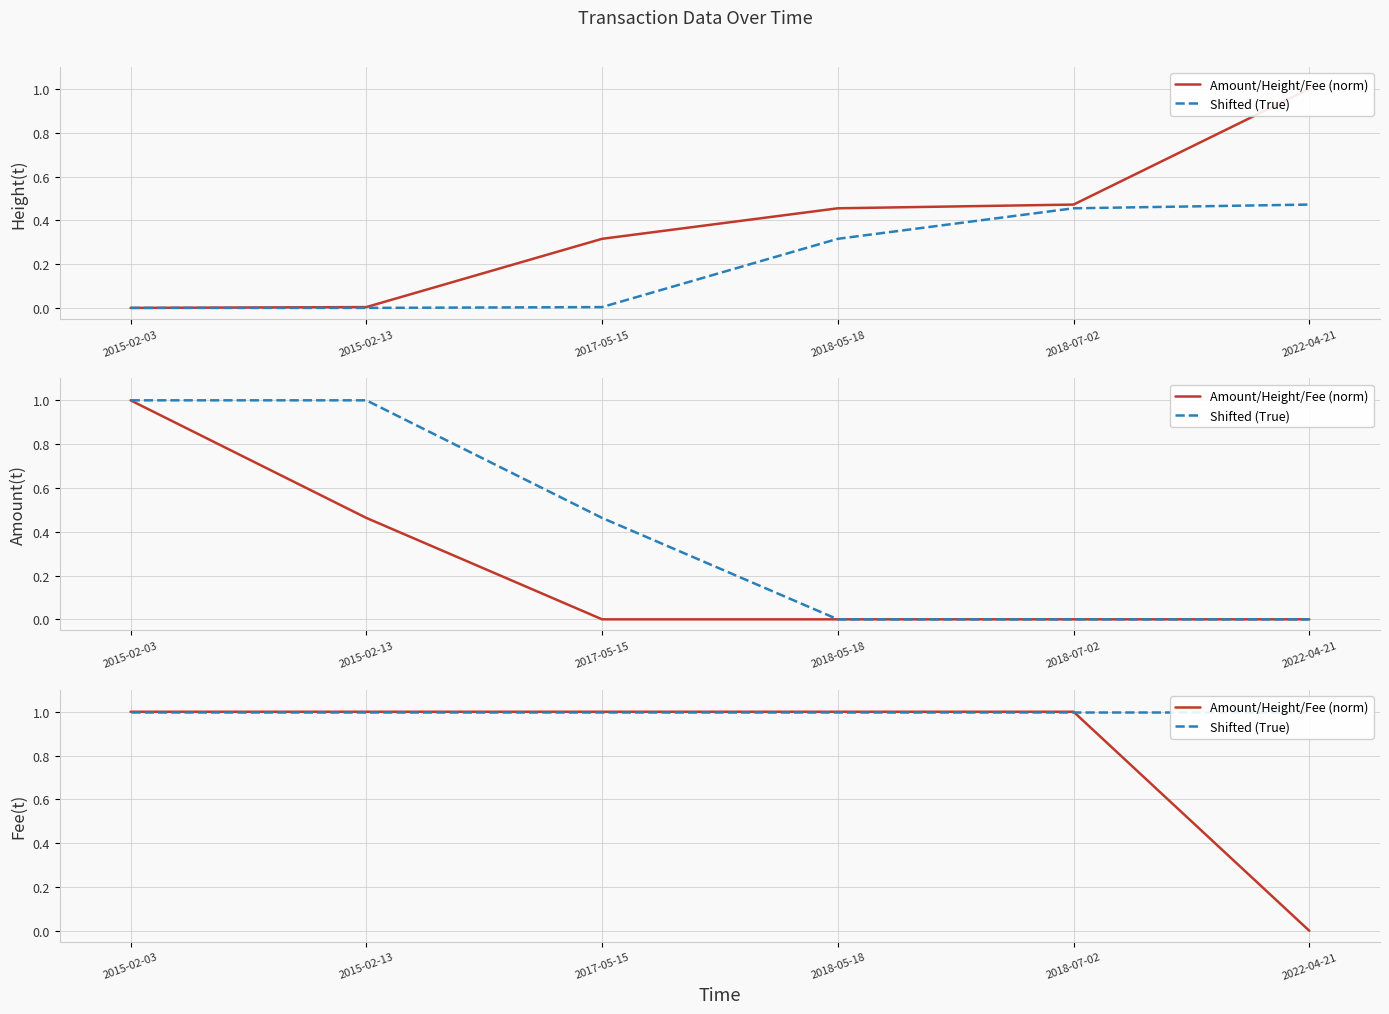

At which category is the sum across all series the highest?

2015-02-03